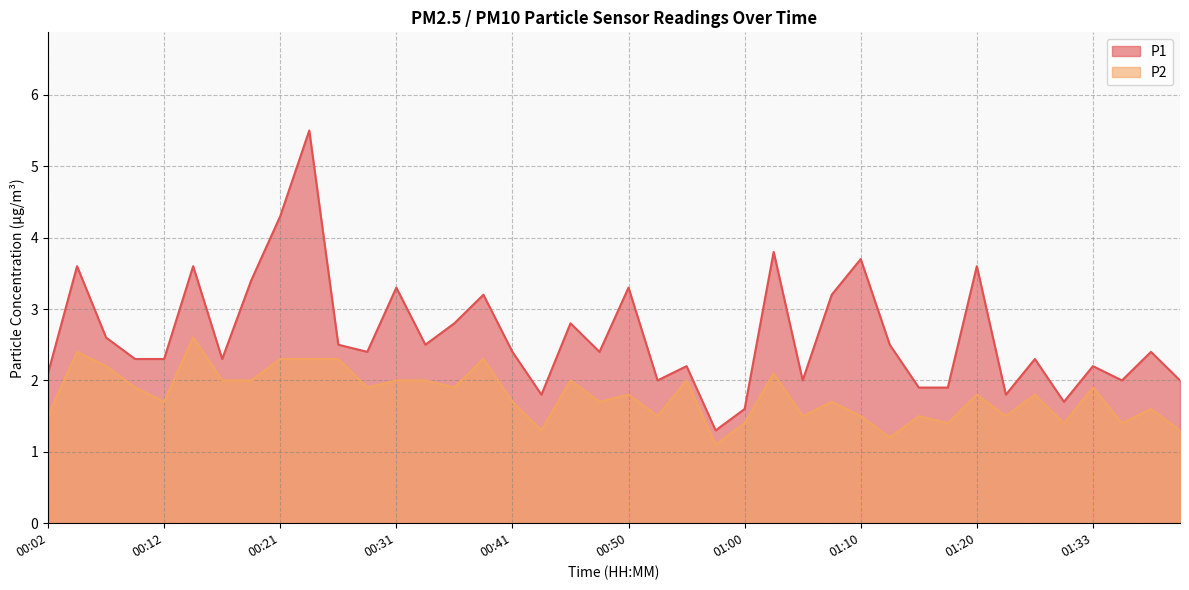

Rank the series at 00:41 from highest to lowest value.

P1, P2